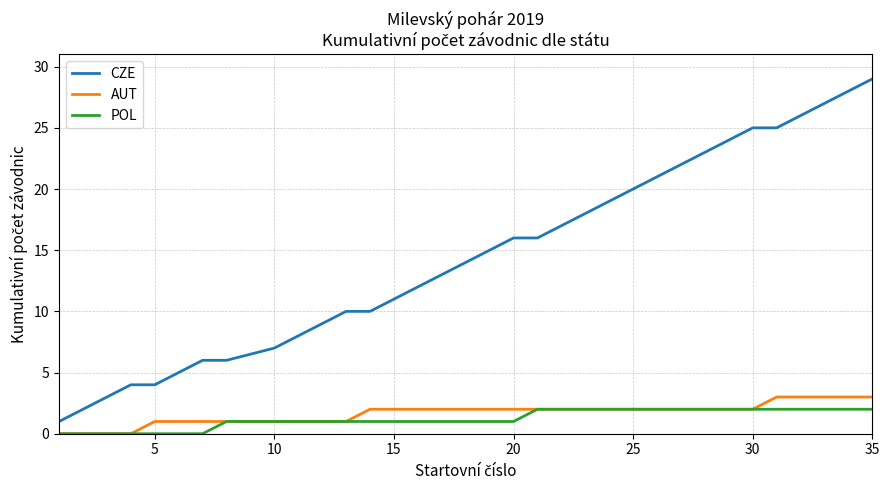

Which series has the largest total across all categories?

CZE